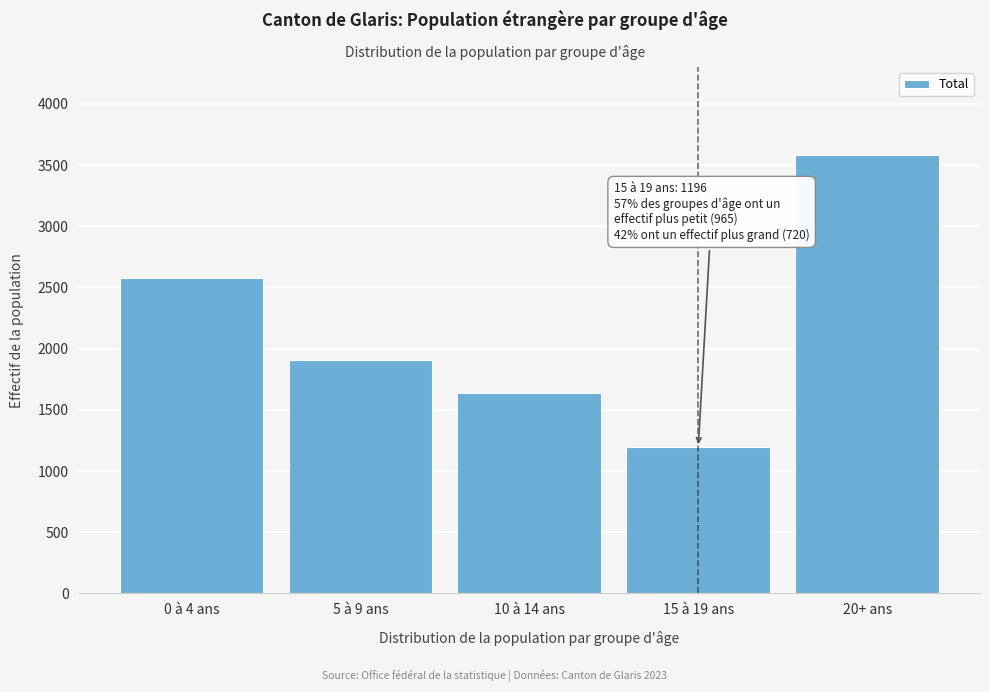

Reading left to right, list all the values displayed in this chart.

0 à 4 ans=2577	5 à 9 ans=1911	10 à 14 ans=1640	15 à 19 ans=1196	20+ ans=3585